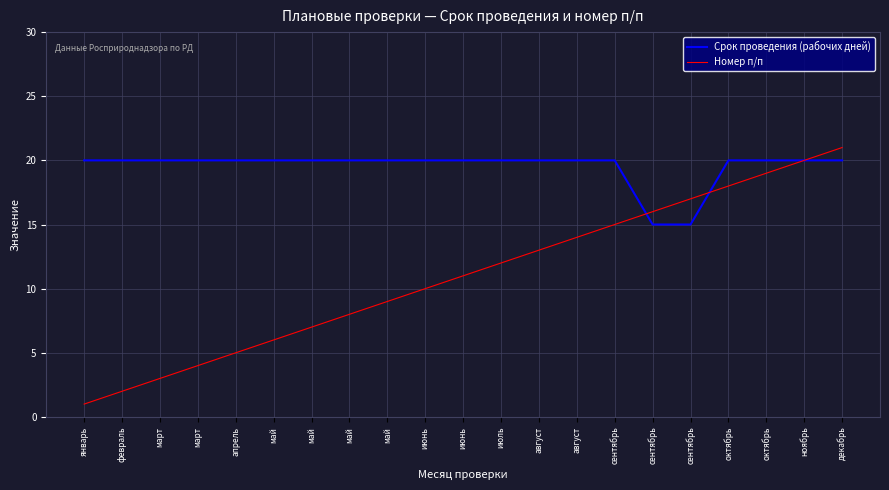

Which series changed the most between май and август?

Номер п/п